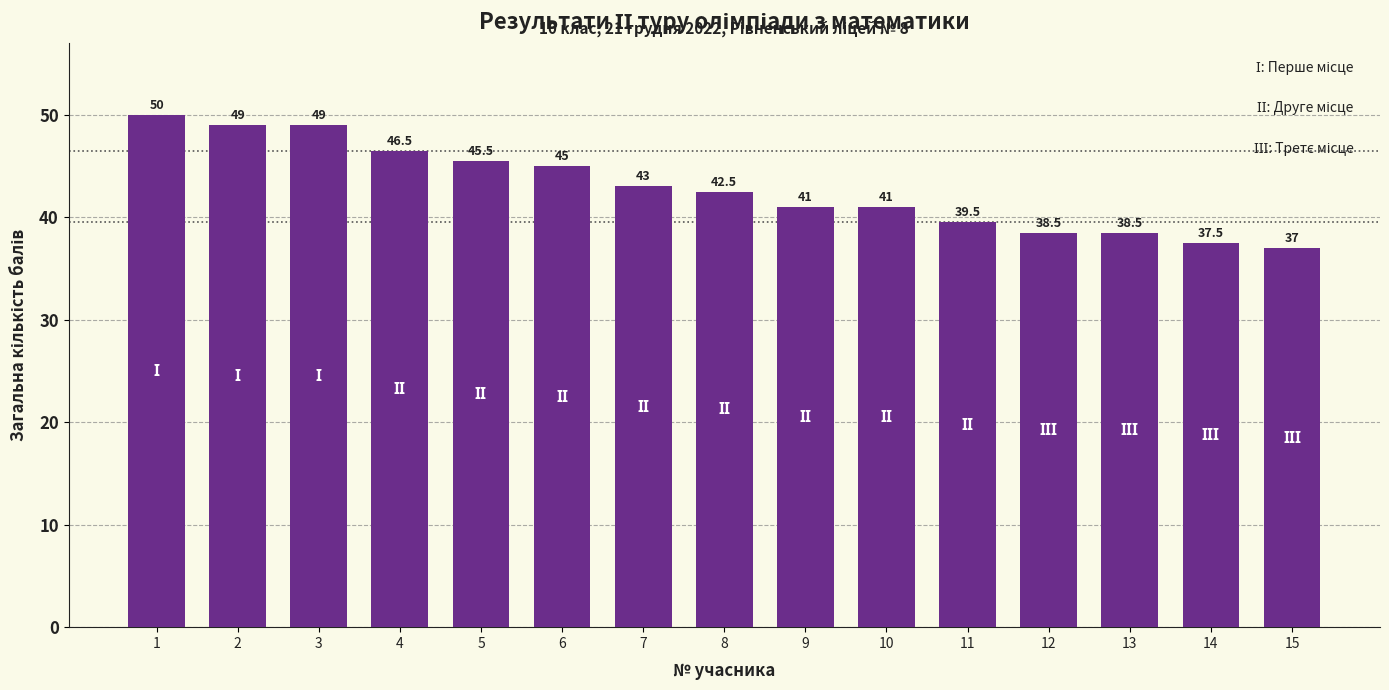

What is the sum of all values?

643.5